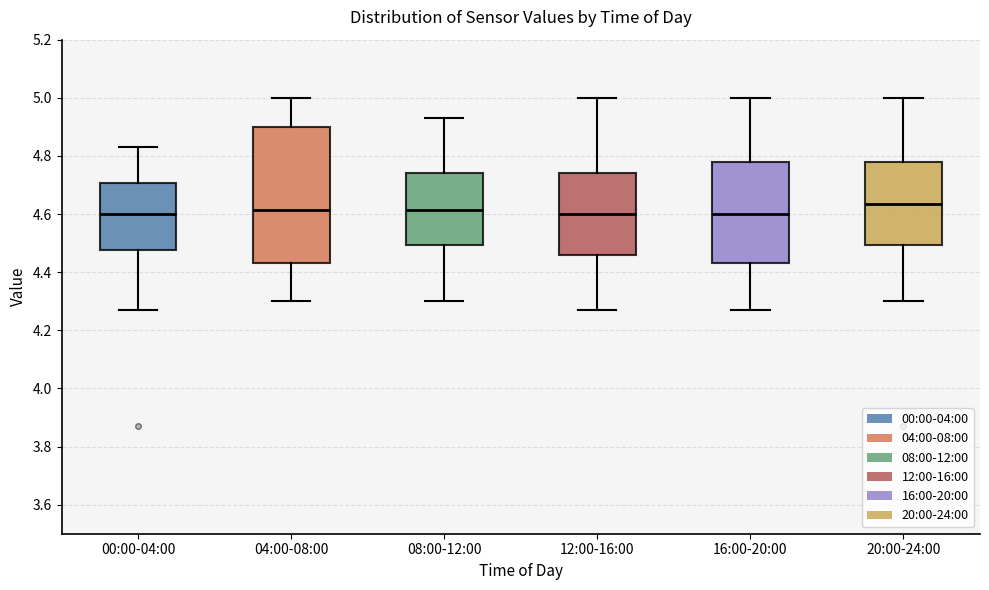

Reading left to right, read every box against the y-axis: the position of its median line, the range the box covers, and the ends of its whiskers. The values are not printed on the chart, so give them approximately, as read against the axis.

00:00-04:00: median 4.60, box 4.48 to 4.70, whiskers 4.28 to 4.84
04:00-08:00: median 4.62, box 4.44 to 4.90, whiskers 4.30 to 5.00
08:00-12:00: median 4.62, box 4.50 to 4.74, whiskers 4.30 to 4.94
12:00-16:00: median 4.60, box 4.46 to 4.74, whiskers 4.28 to 5.00
16:00-20:00: median 4.60, box 4.44 to 4.78, whiskers 4.28 to 5.00
20:00-24:00: median 4.64, box 4.50 to 4.78, whiskers 4.30 to 5.00